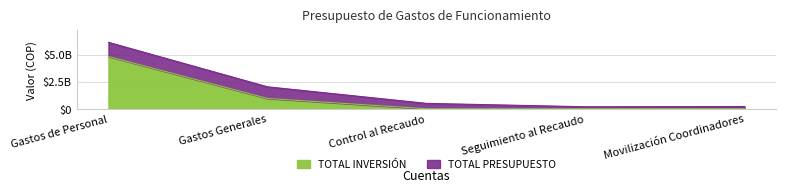

True or false: TOTAL PRESUPUESTO and TOTAL INVERSIÓN cross at least once.

False